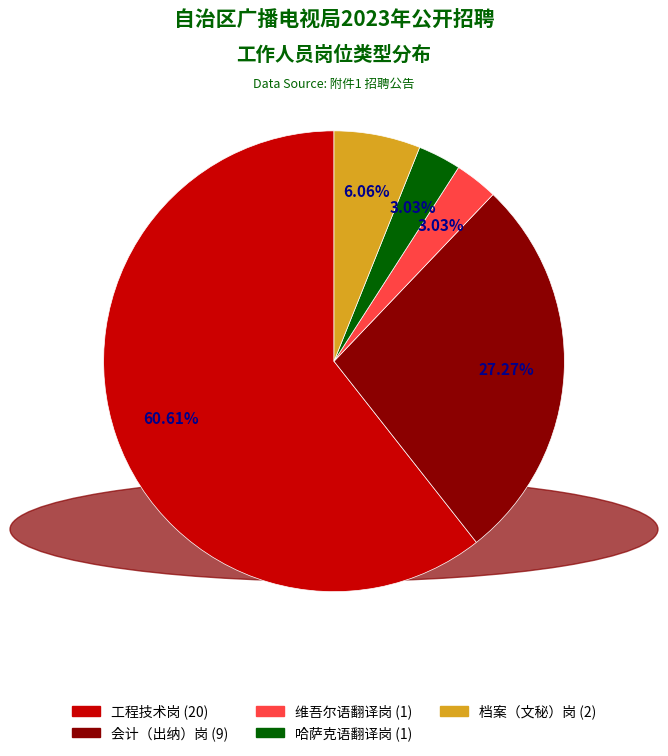

What is the largest slice in the pie chart?

工程技术岗